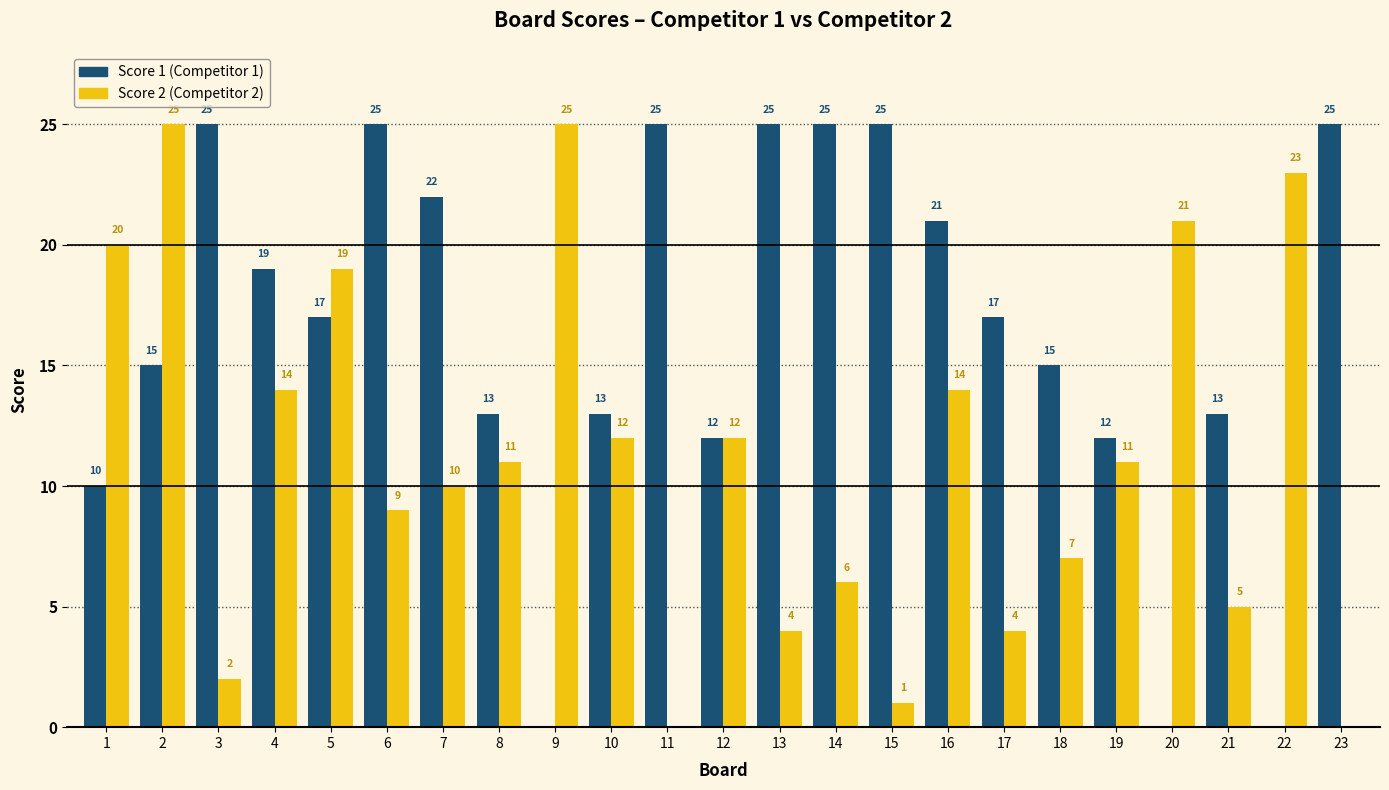

Reading left to right, transcribe all the data shown in this chart.

Score 1: 1=10	2=15	3=25	4=19	5=17	6=25	7=22	8=13	9=0	10=13	11=25	12=12	13=25	14=25	15=25	16=21	17=17	18=15	19=12	20=0	21=13	22=0	23=25
Score 2: 1=20	2=25	3=2	4=14	5=19	6=9	7=10	8=11	9=25	10=12	11=0	12=12	13=4	14=6	15=1	16=14	17=4	18=7	19=11	20=21	21=5	22=23	23=0